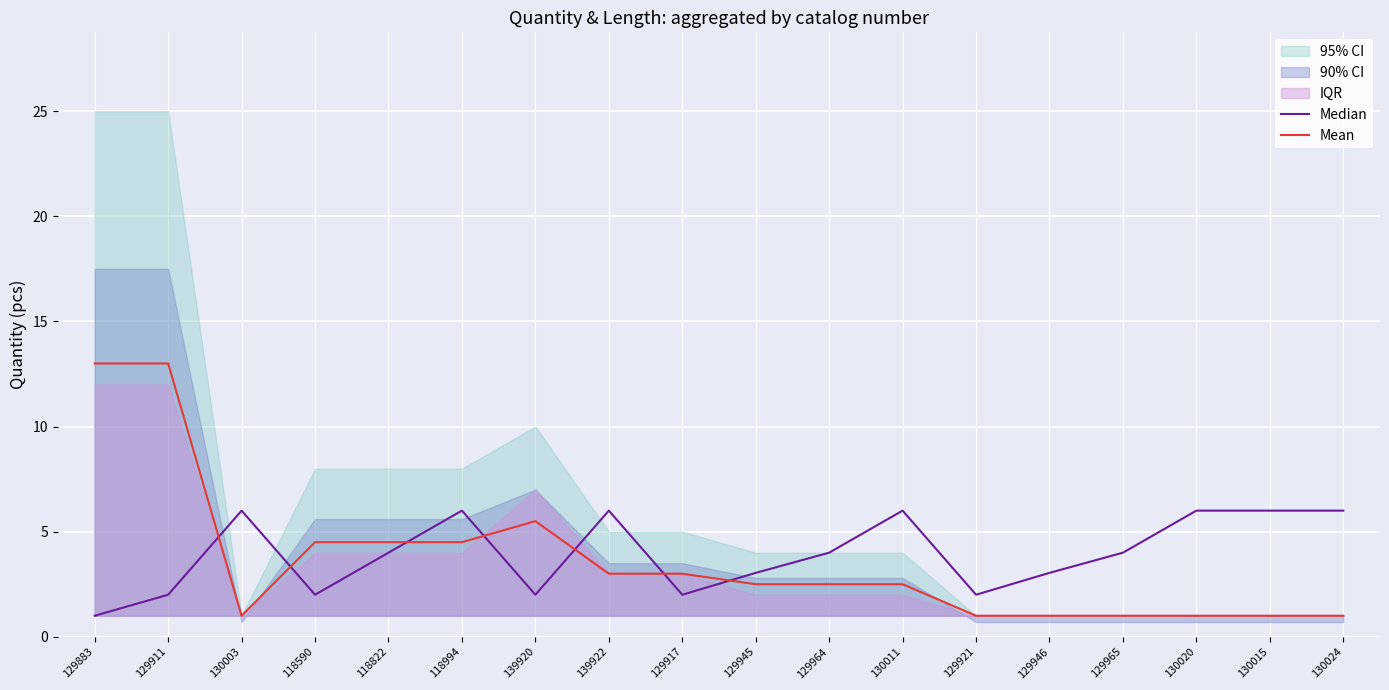

At which label does Mean first exceed 2?

129883